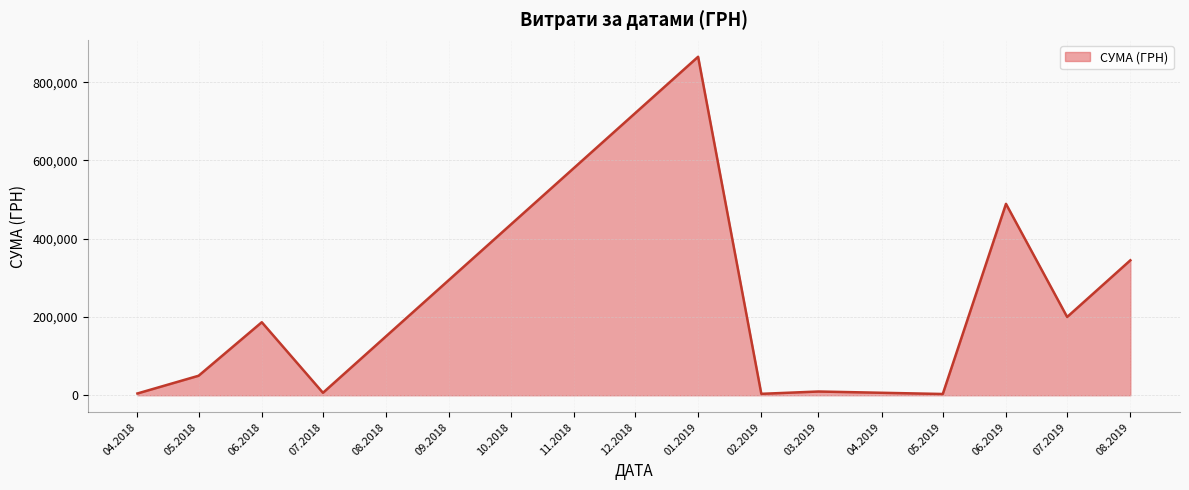

What is the greatest value displayed?

864988.1